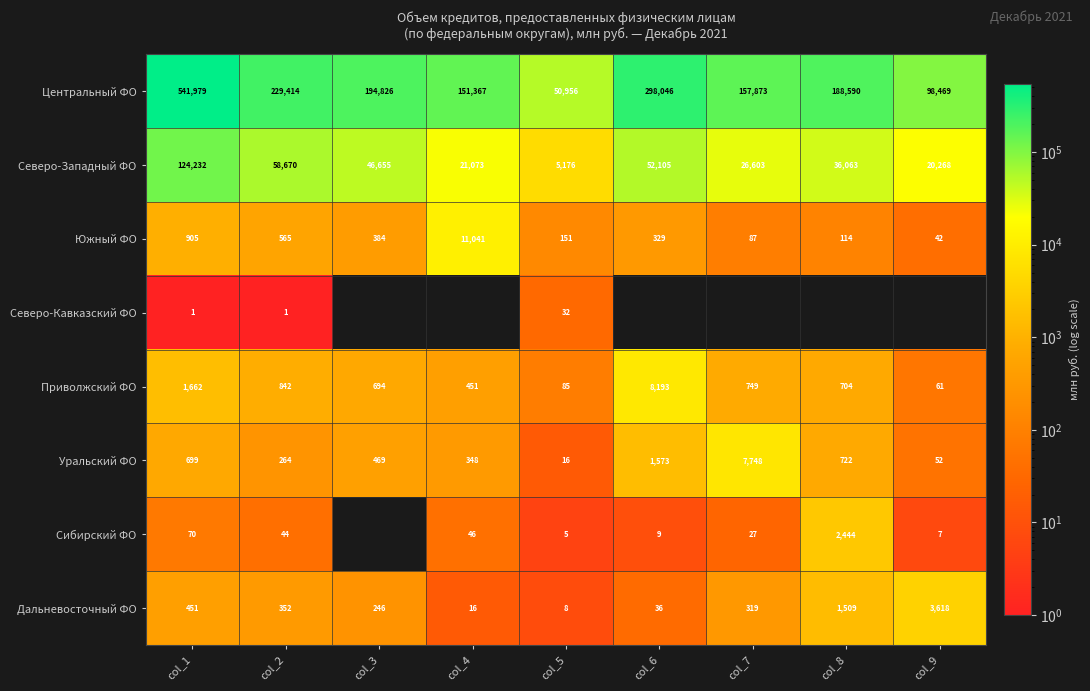

Between col_1 and col_6, which is larger?

col_1